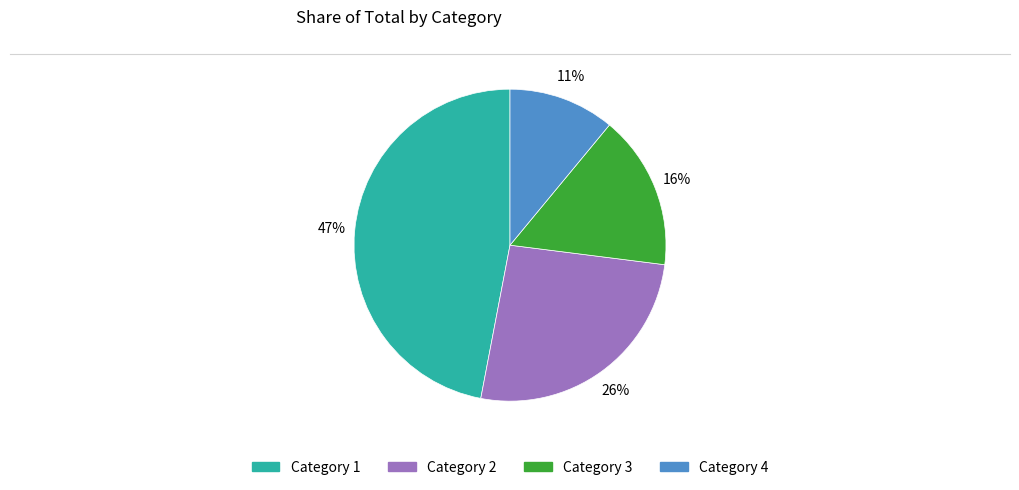

How many slices are in this pie chart?

4